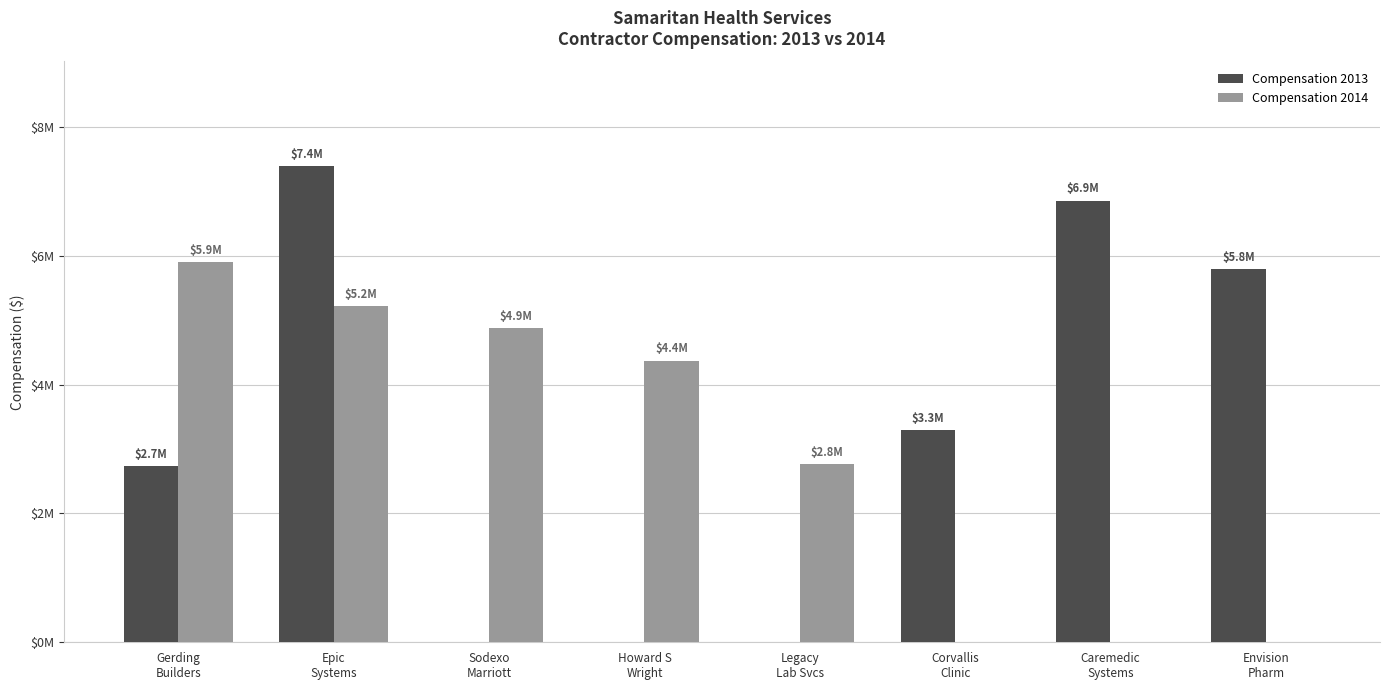

Are the bars horizontal?

No